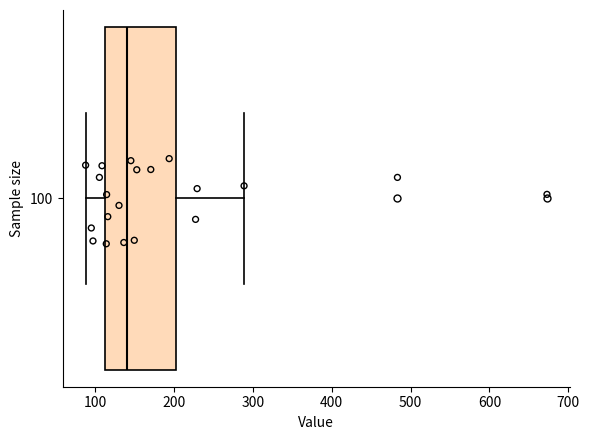

Transcribe this box plot: give where the median line is, the range the box spans, and where the two whiskers end, as read against the x-axis. The values are not printed on the chart, so give them approximately, as read against the axis.

median 140, box 110 to 200, whiskers 90 to 290